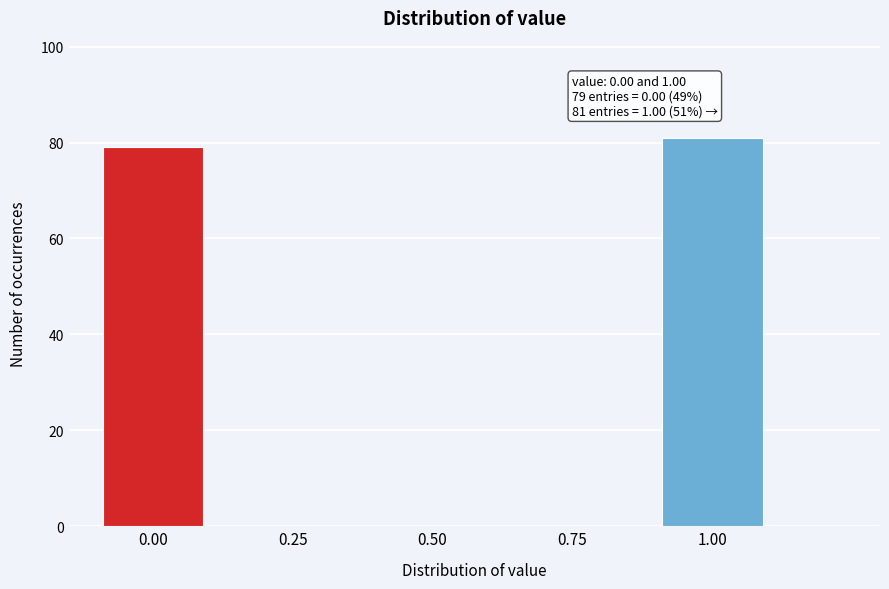

Reading right to left, what are all the values shown in this chart?

1.00=81	0.75=0	0.50=0	0.25=0	0.00=79